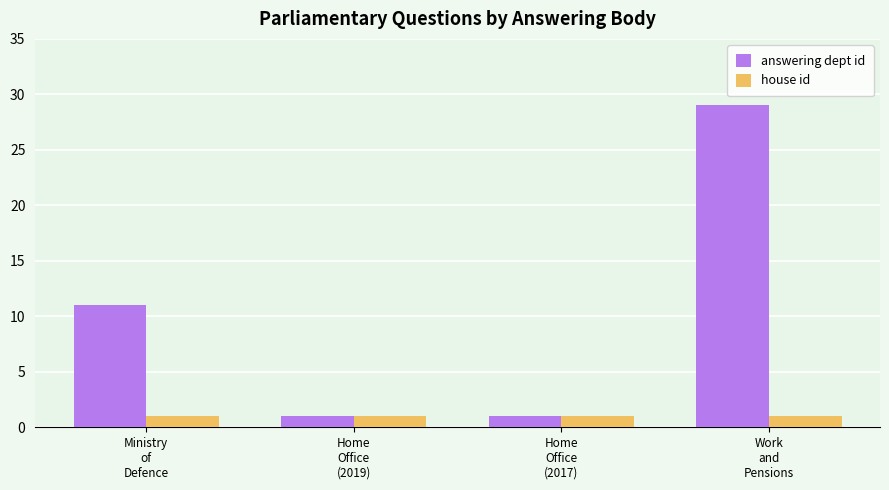

How many bars are there in total?

8